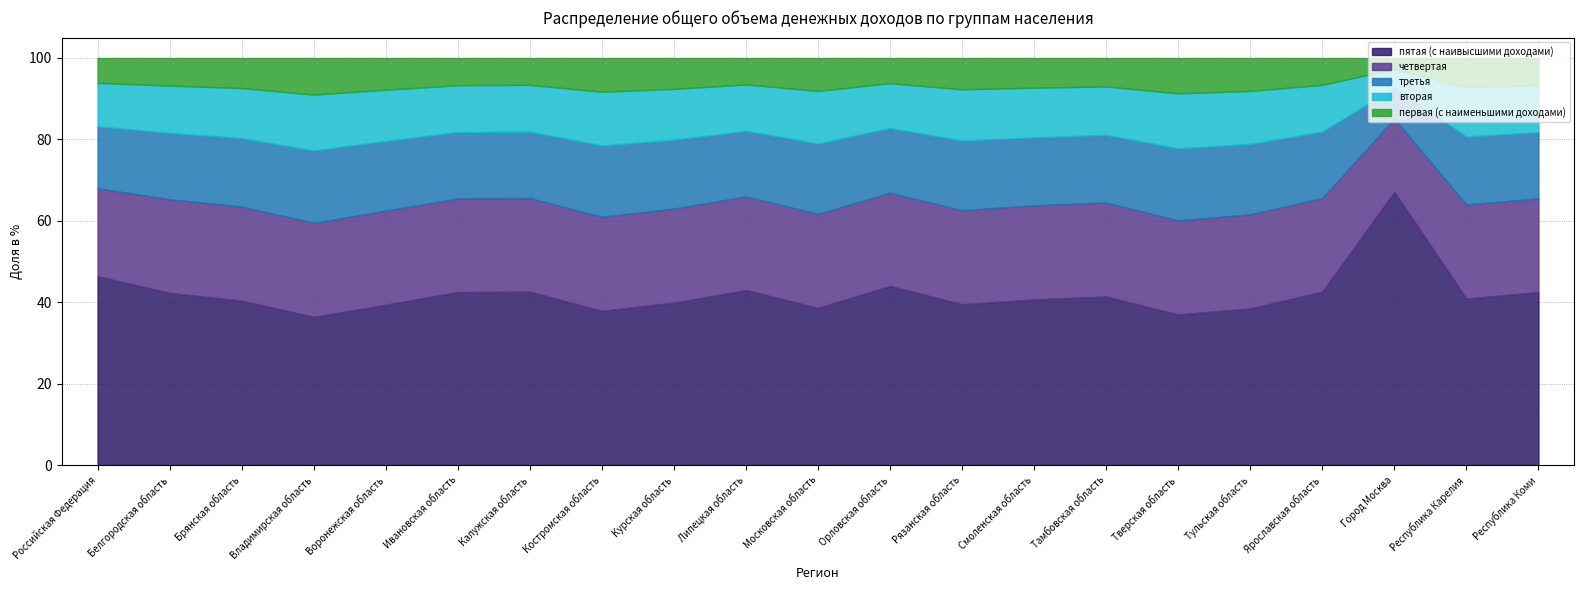

Rank the series at Тамбовская область from lowest to highest value.

первая (с наименьшими доходами), вторая, третья, четвертая, пятая (с наивысшими доходами)